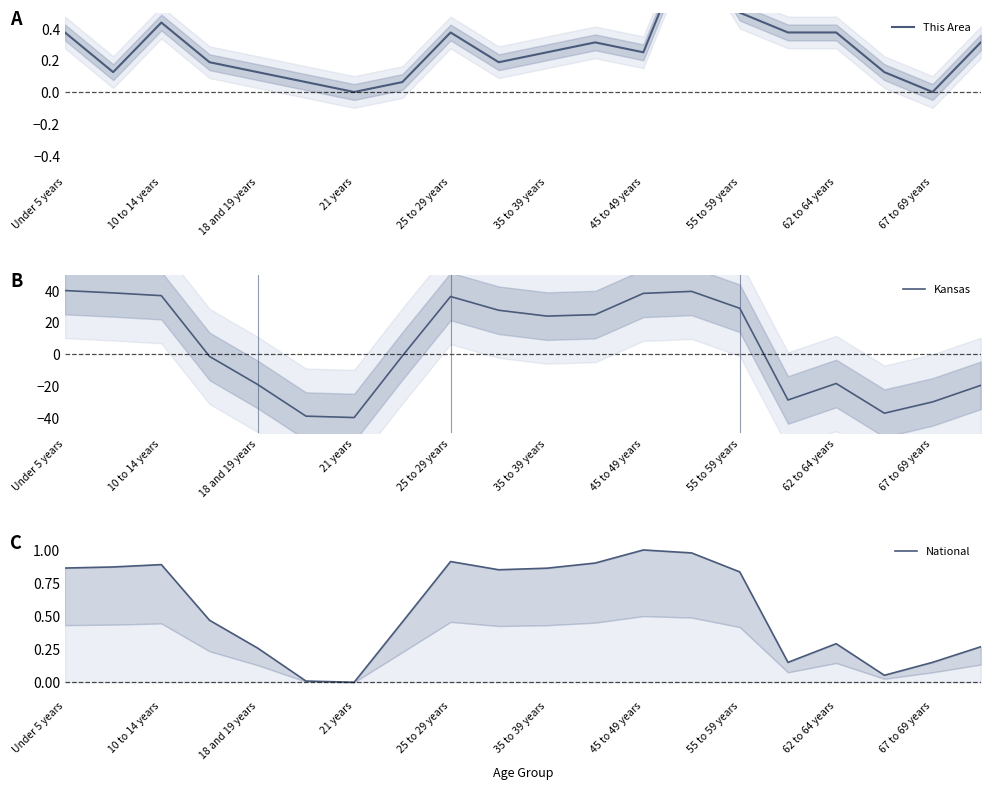

The Kansas series shows 7.2 at 35 to 39 years. True or false?

False